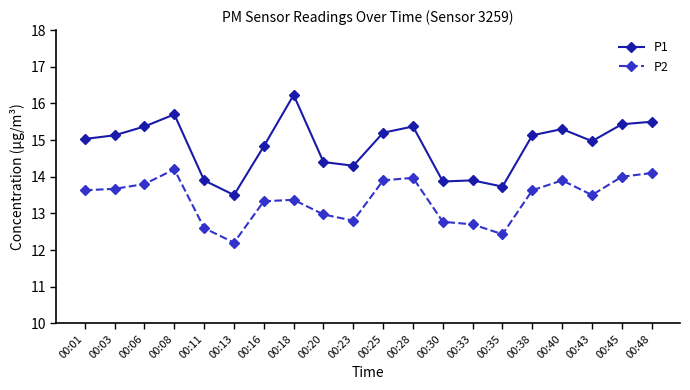

True or false: P1 and P2 cross at least once.

False